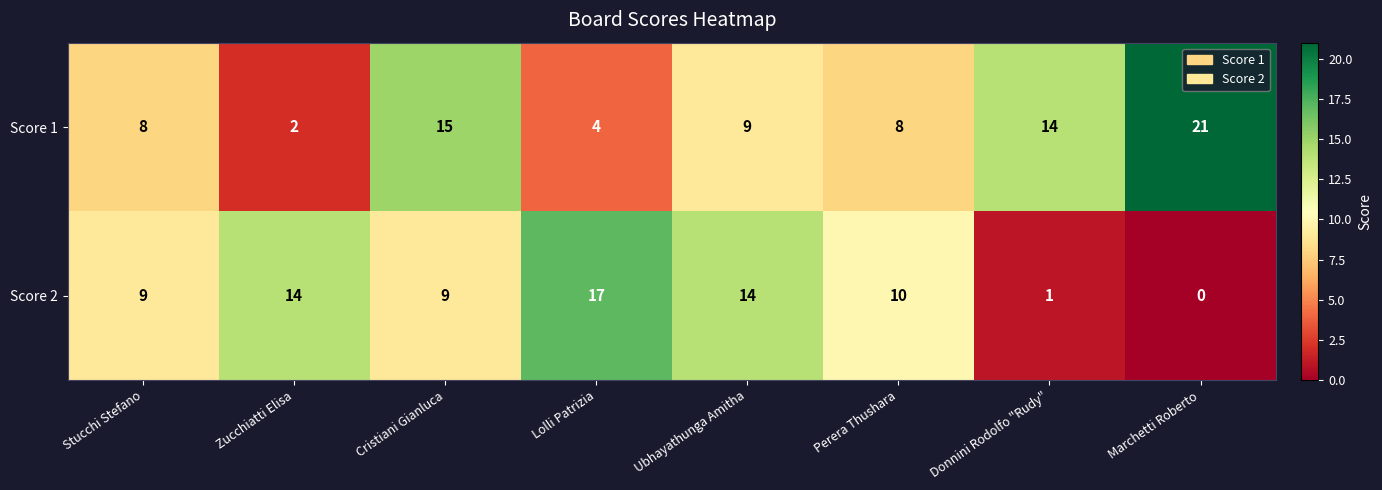

Read the Score 2 value at Ubhayathunga Amitha, to the nearest 10.

10